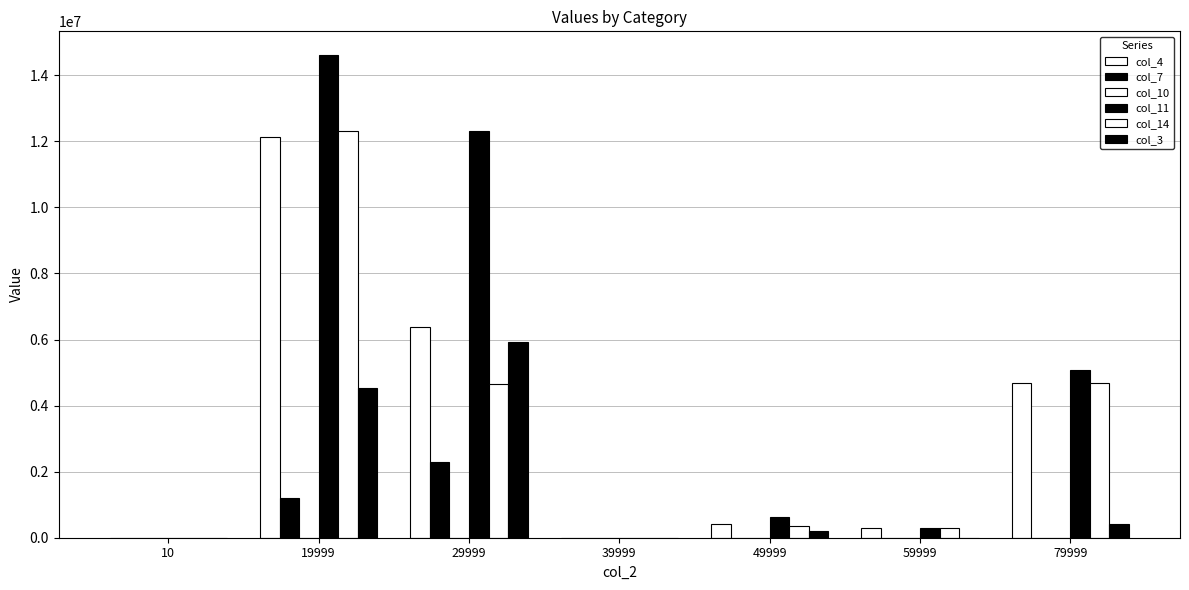

How many groups of bars are there?

7